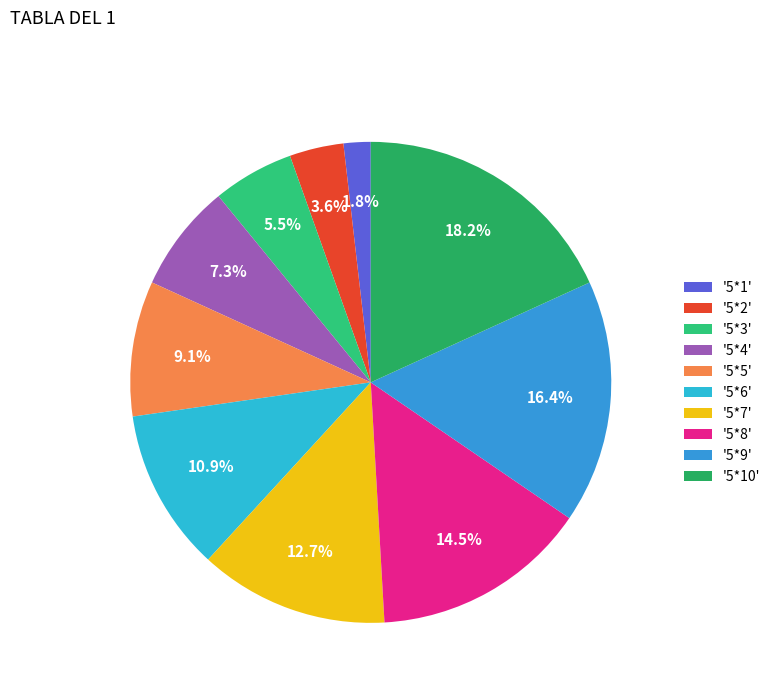

Rank the categories by value from lowest to highest.

'5*1', '5*2', '5*3', '5*4', '5*5', '5*6', '5*7', '5*8', '5*9', '5*10'